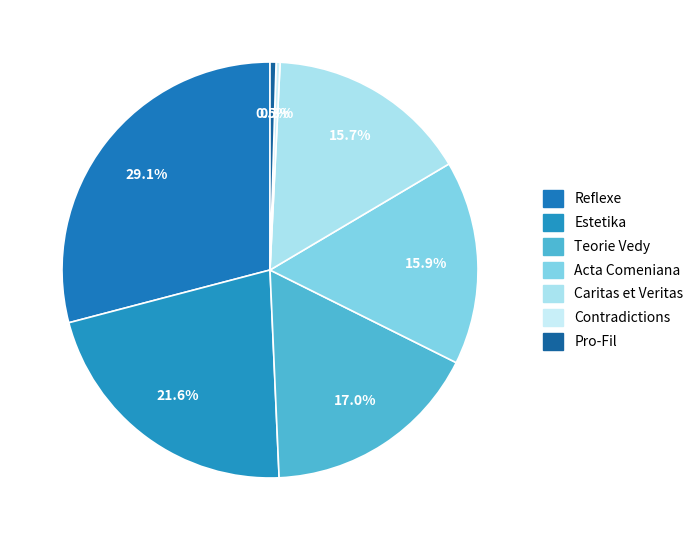

Count the number of slices in the pie.

7